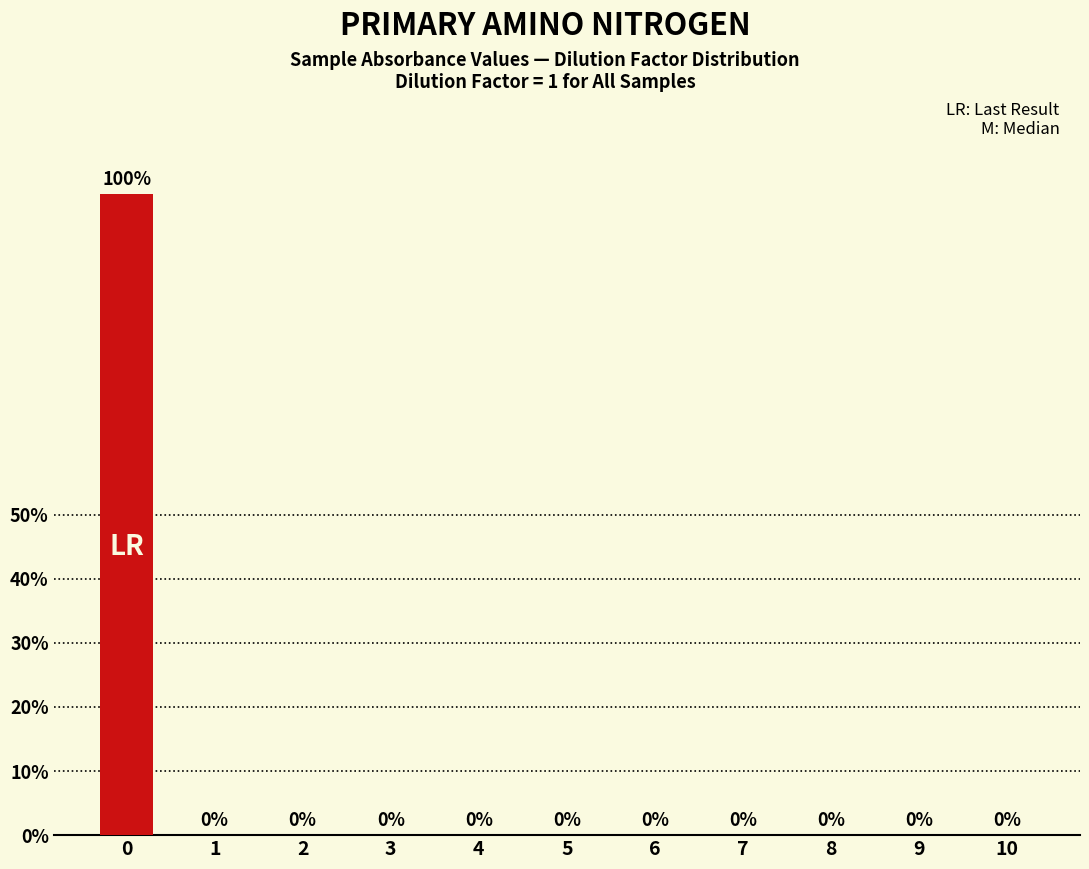

True or false: the data shows -37 at 8.

False